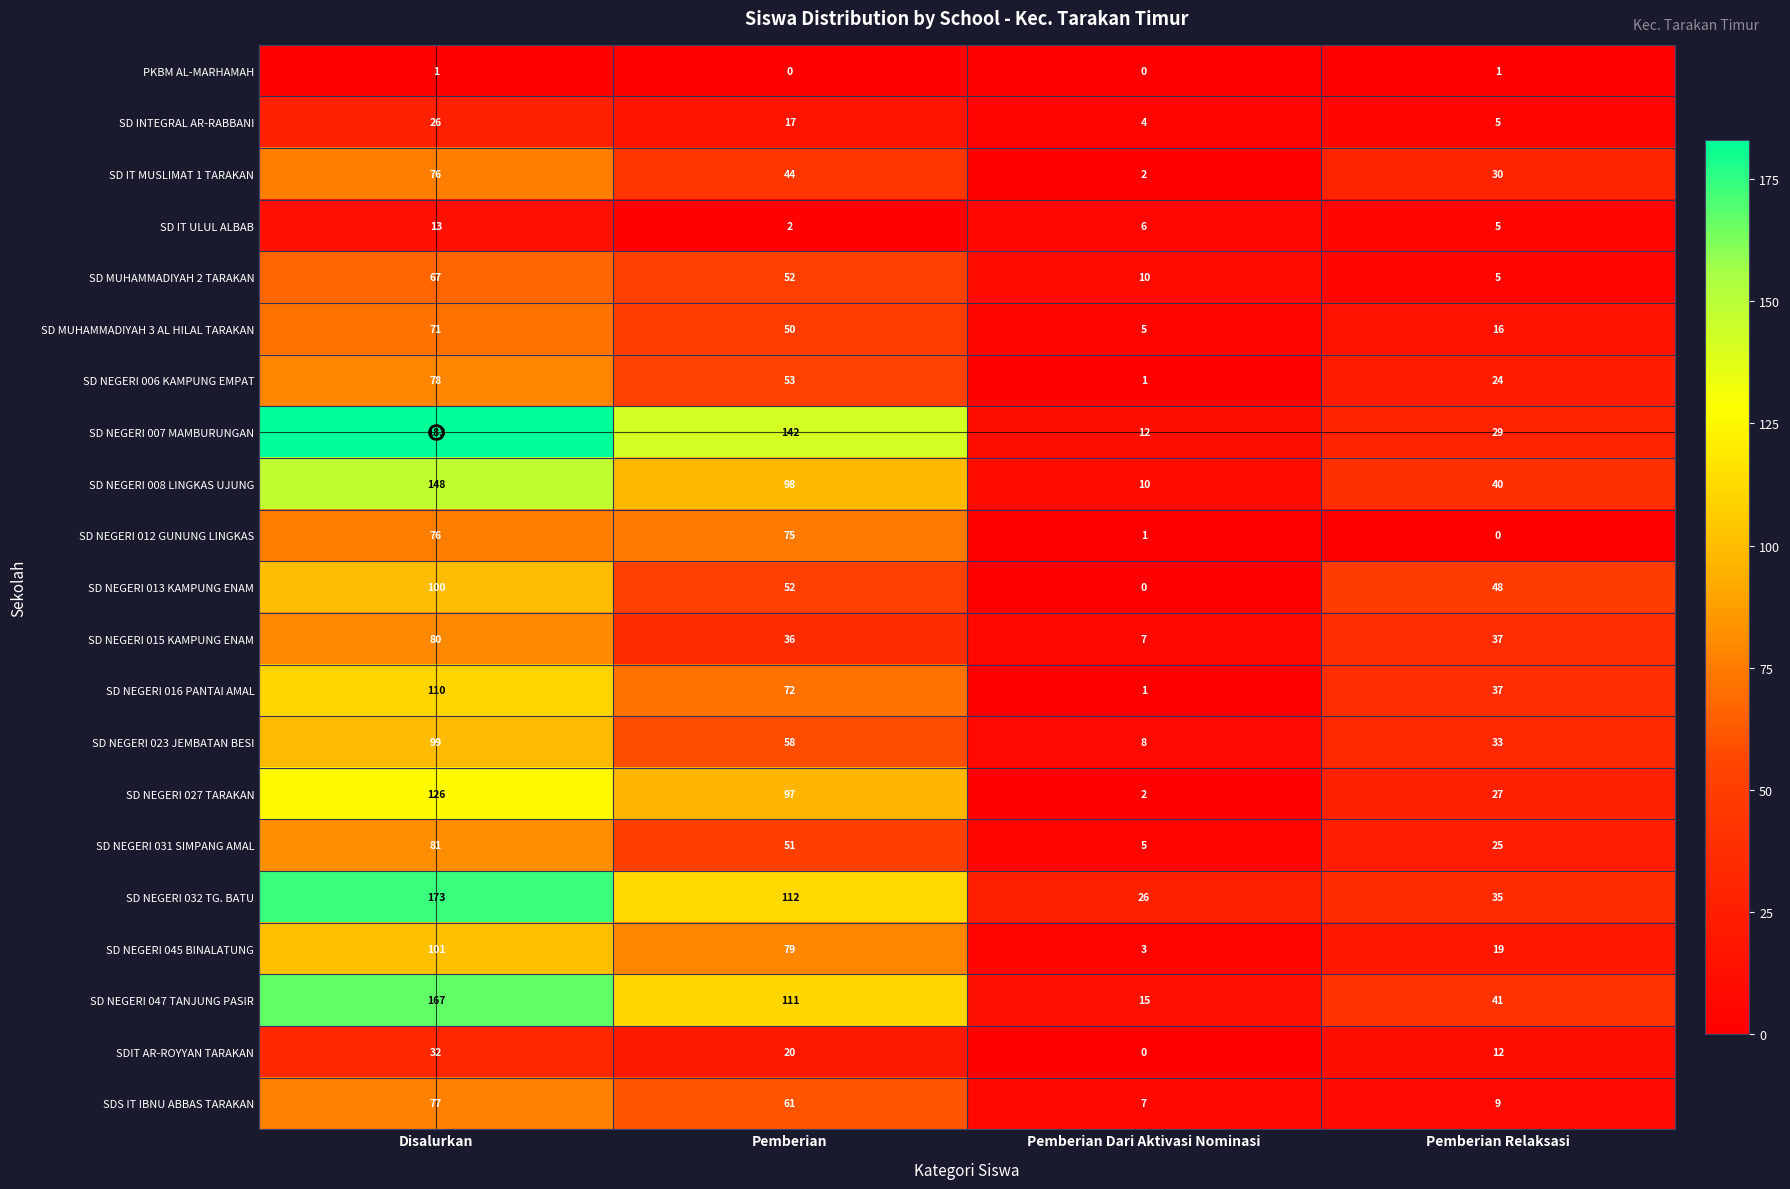

What is the sum of all SD MUHAMMADIYAH 3 AL HILAL TARAKAN values?

142